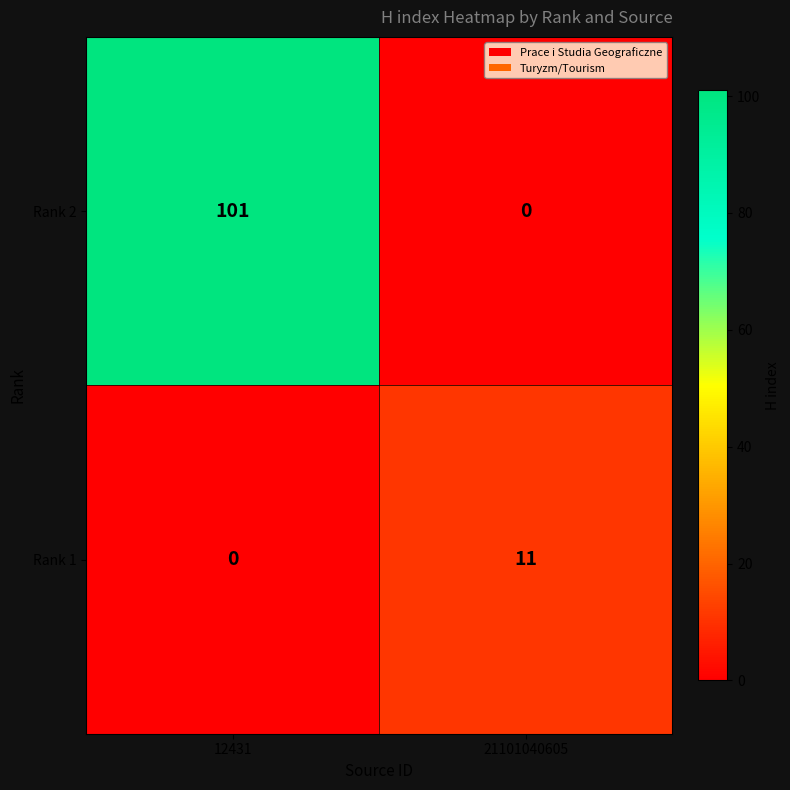

List the series in order of their overall mean, highest first.

Rank 2, Rank 1